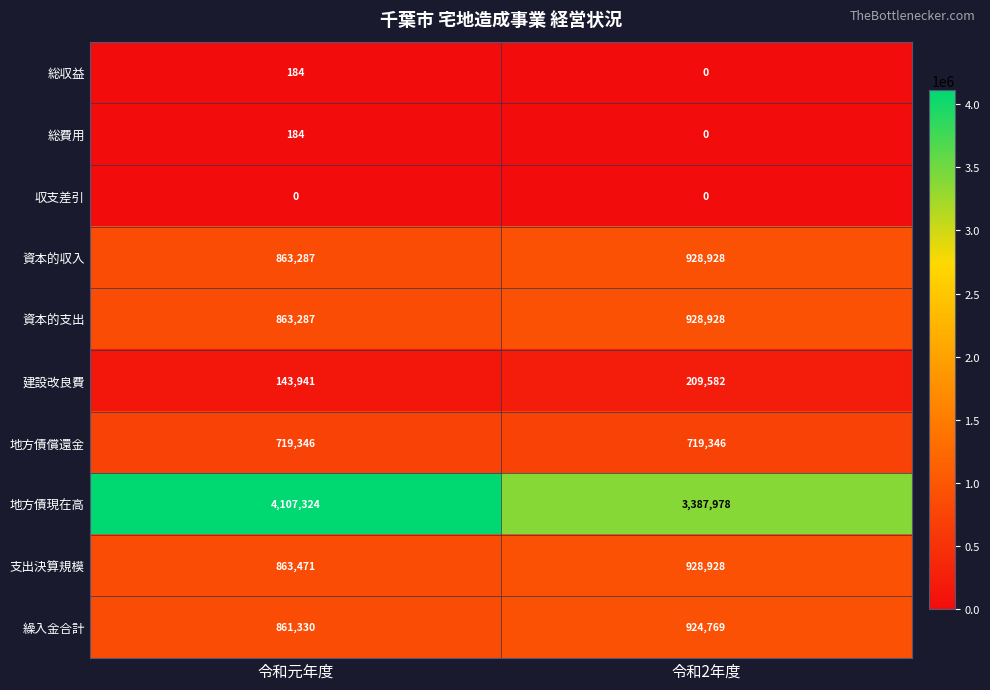

The 地方債現在高 series shows 3387978 at 令和2年度. True or false?

True